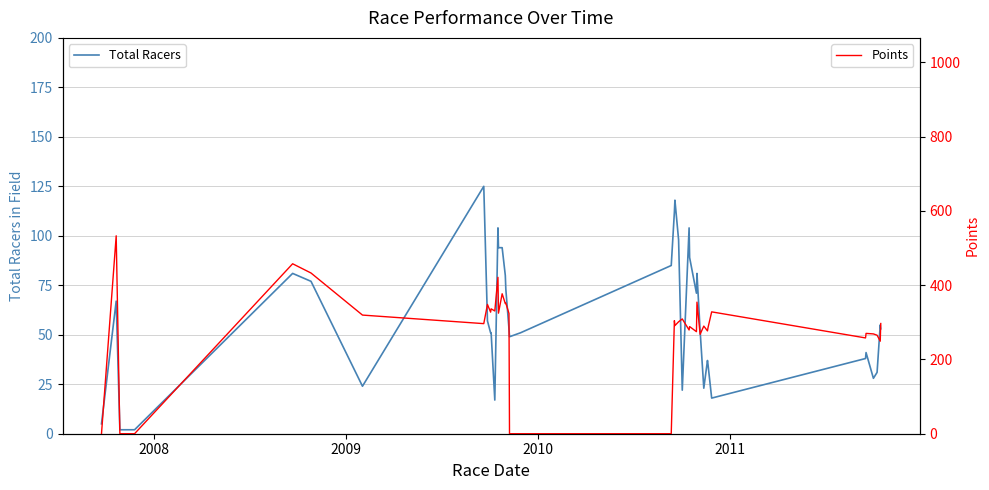

What is the highest value of the Total Racers series?

125